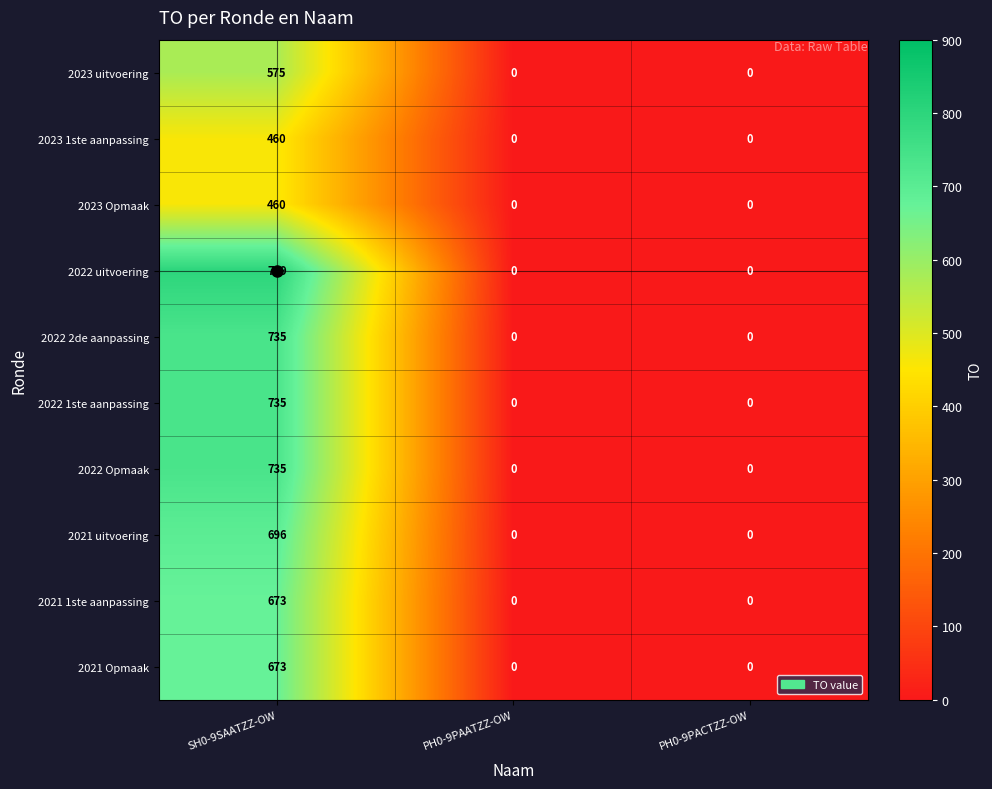

Is it true that 2023 Opmaak equals 460 at SH0-9SAATZZ-OW?

True